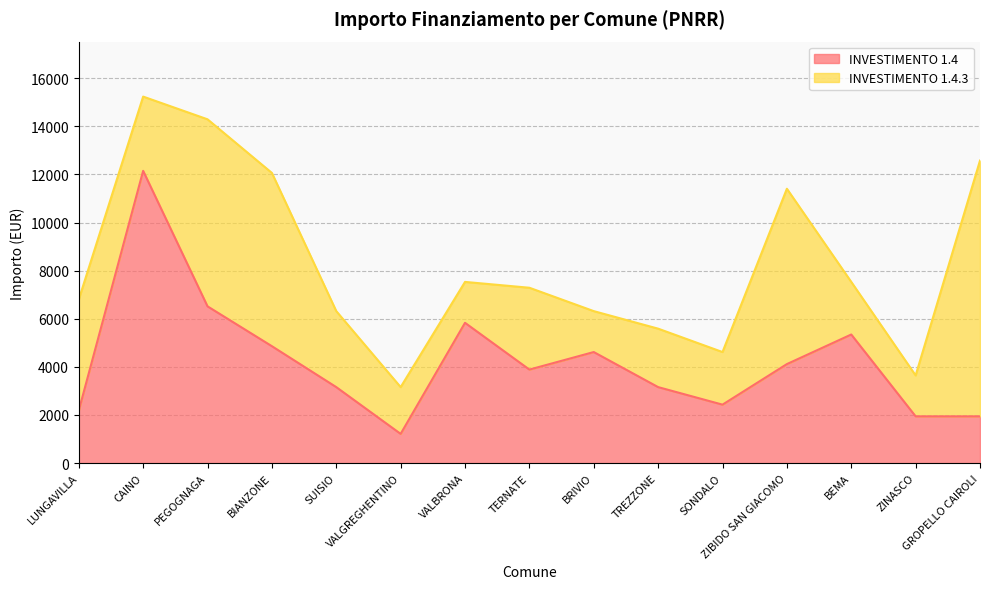

List the labels in order of value, smallest first.

VALGREGHENTINO, ZINASCO, GROPELLO CAIROLI, LUNGAVILLA, SONDALO, SUISIO, TREZZONE, TERNATE, ZIBIDO SAN GIACOMO, BRIVIO, BIANZONE, BEMA, VALBRONA, PEGOGNAGA, CAINO